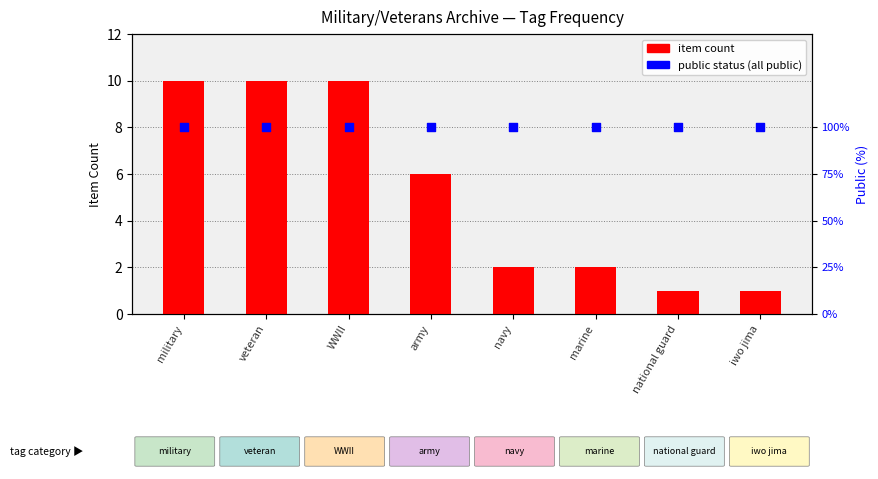

Which series has the largest total across all categories?

item count